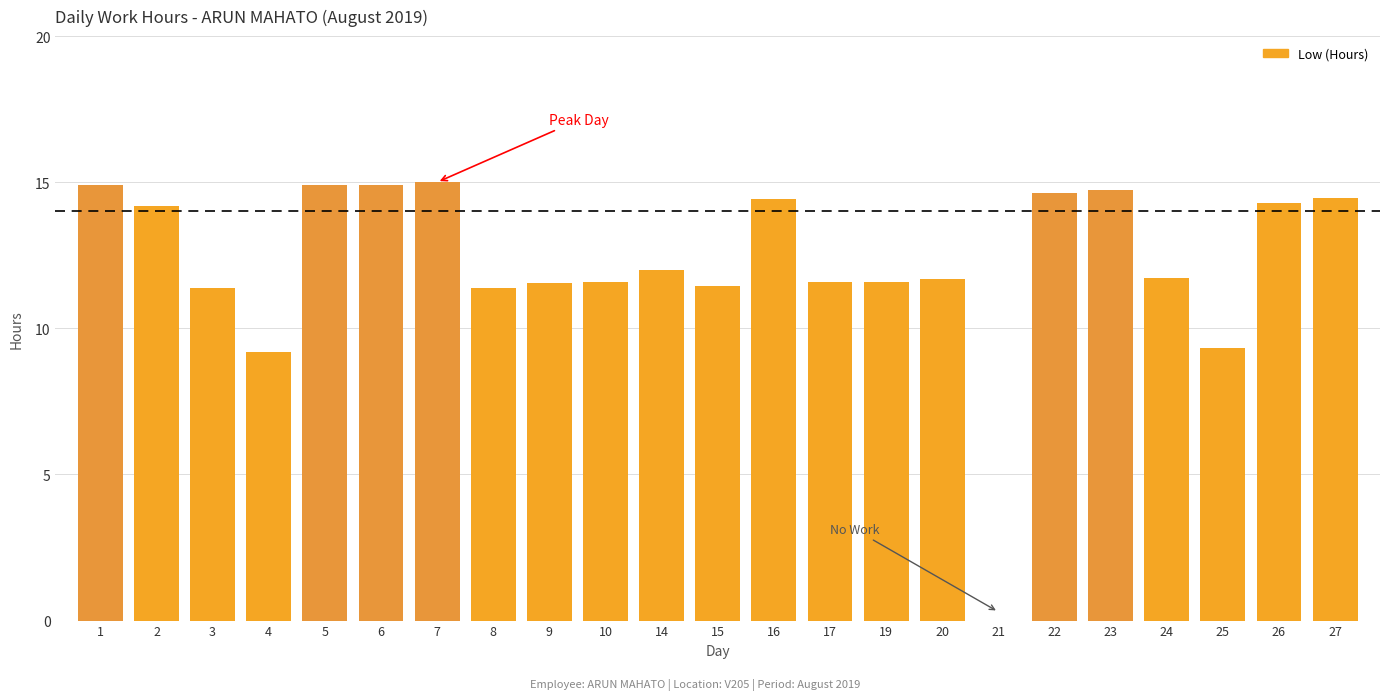

How many data points does each series have?

23